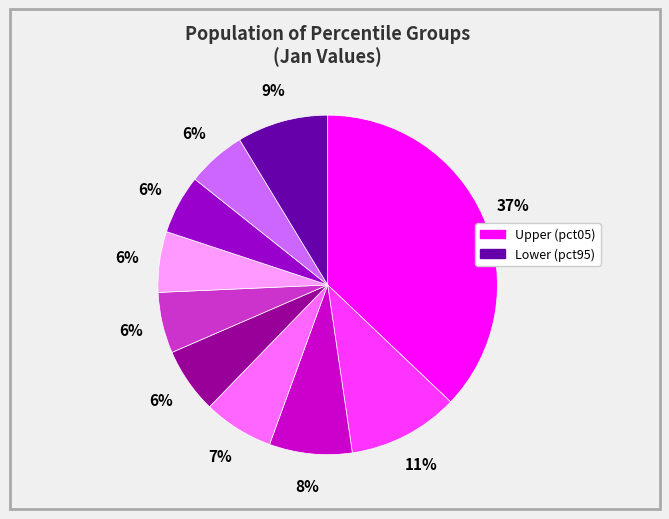

To the nearest percent, what is the average slice percentage?

10%